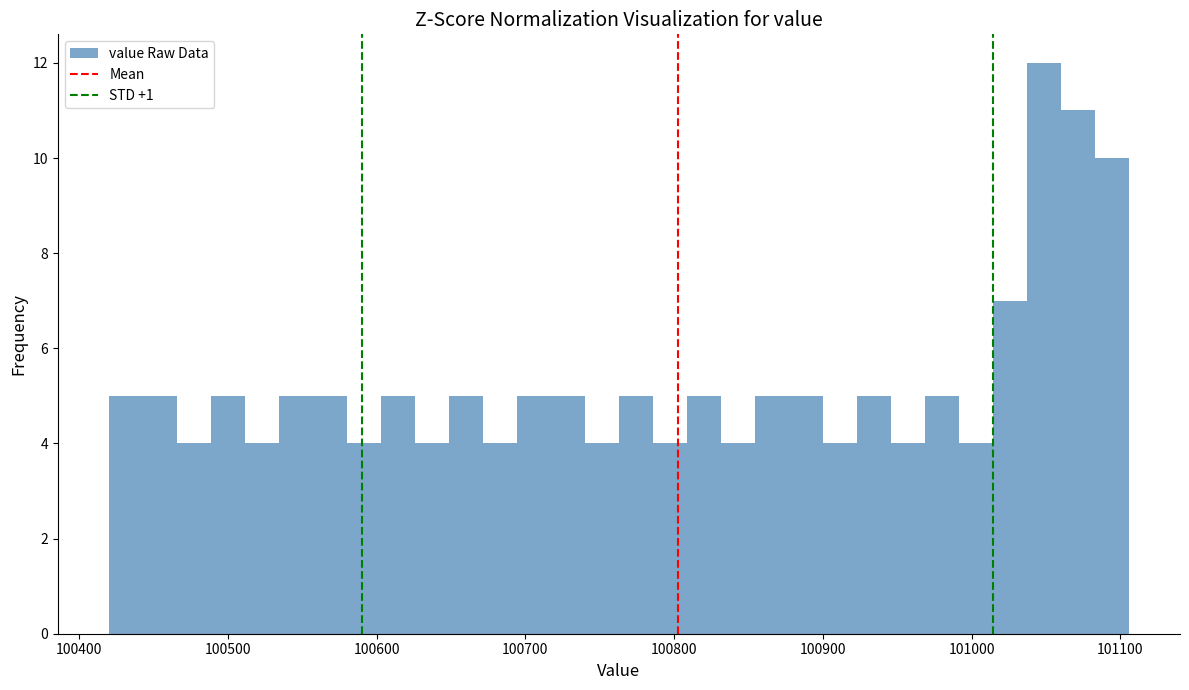

Around what value on the x-axis is the tallest bar? Give the approximate position of its centre, as read against the axis.

101050